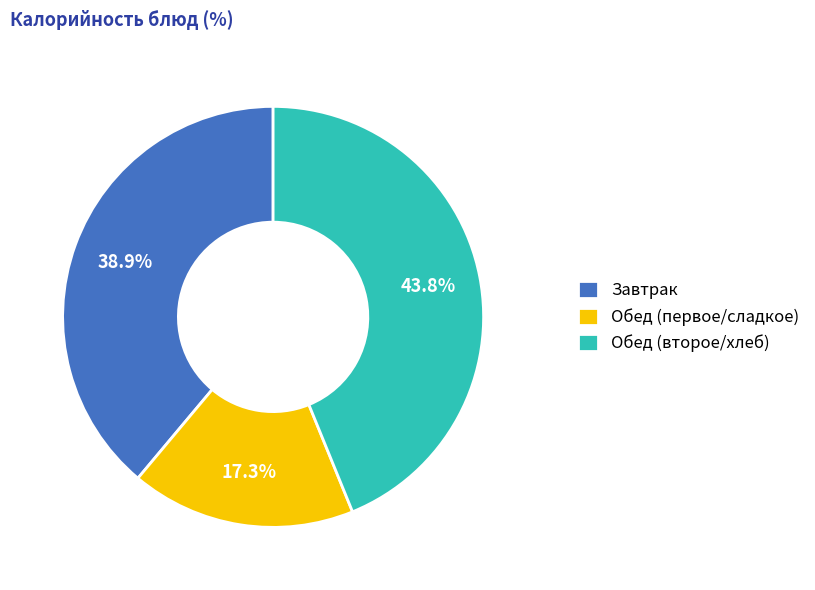

Approximately how many times larger is the value at Обед (второе/хлеб) compared to Обед (первое/сладкое)?

2.5